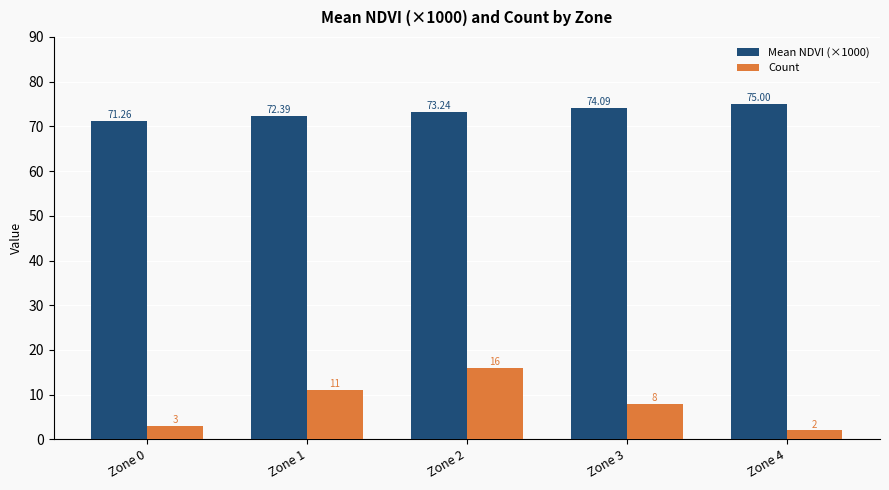

True or false: Mean NDVI (×1000) has a value of 72.4 at Zone 1.

True